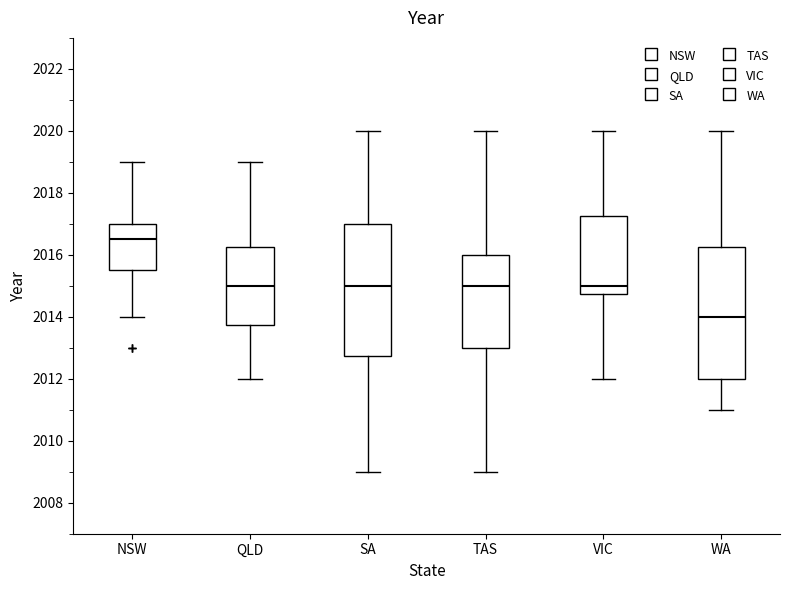

Reading left to right, read every box against the y-axis: the position of its median line, the range the box covers, and the ends of its whiskers. The values are not printed on the chart, so give them approximately, as read against the axis.

NSW: median 2016.6, box 2015.6 to 2017.0, whiskers 2014.0 to 2019.0
QLD: median 2015.0, box 2013.8 to 2016.2, whiskers 2012.0 to 2019.0
SA: median 2015.0, box 2012.8 to 2017.0, whiskers 2009.0 to 2020.0
TAS: median 2015.0, box 2013.0 to 2016.0, whiskers 2009.0 to 2020.0
VIC: median 2015.0, box 2014.8 to 2017.2, whiskers 2012.0 to 2020.0
WA: median 2014.0, box 2012.0 to 2016.2, whiskers 2011.0 to 2020.0